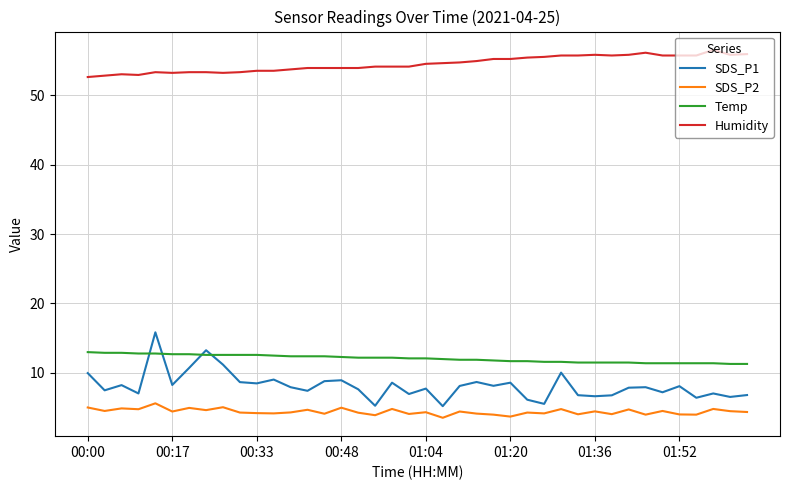

What is the difference between the maximum and minimum values in the Humidity series?

3.9